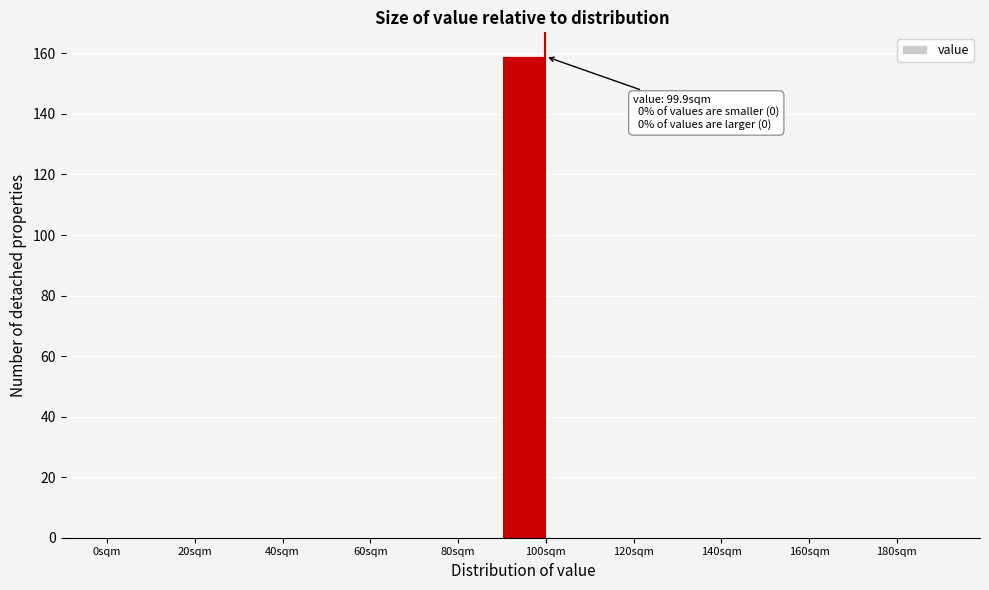

Which range on the x-axis has the tallest bar?

90 to 100